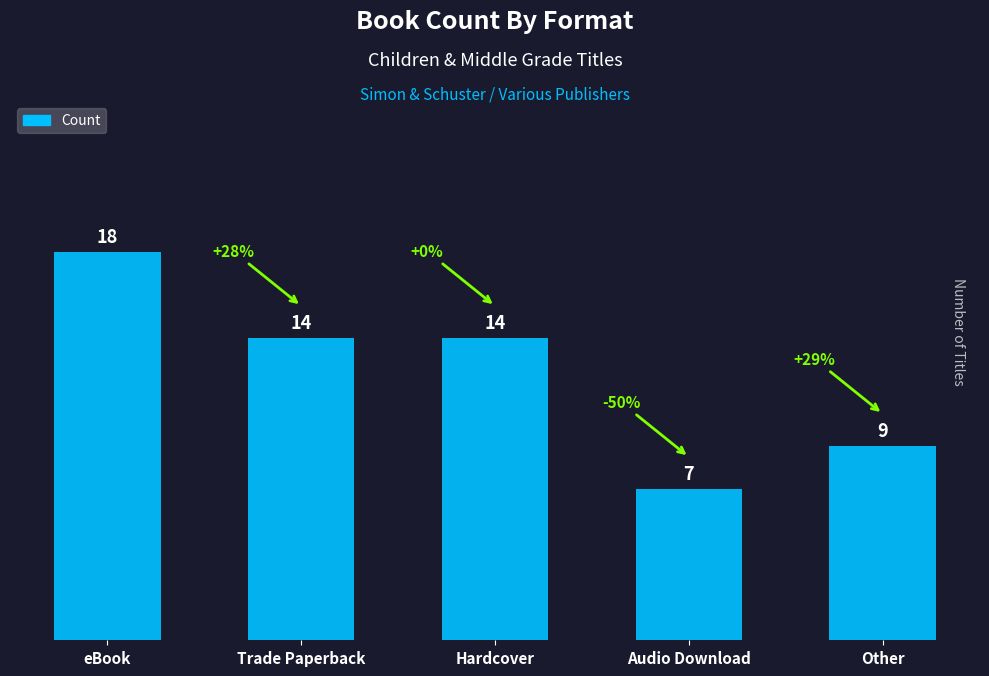

Where does the data first go above 14?

eBook